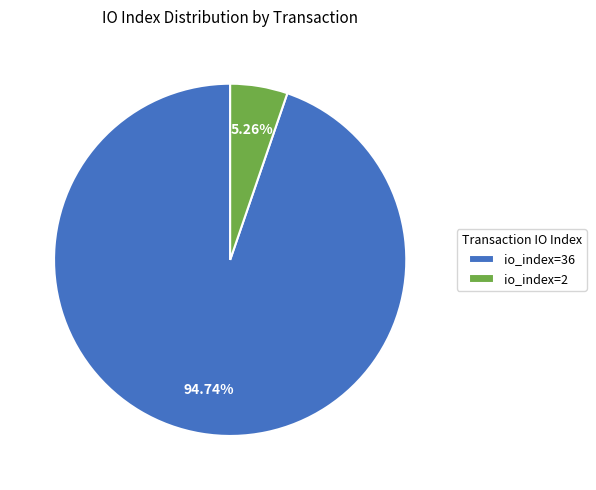

To the nearest percent, what percentage of the pie is io_index=36?

95%